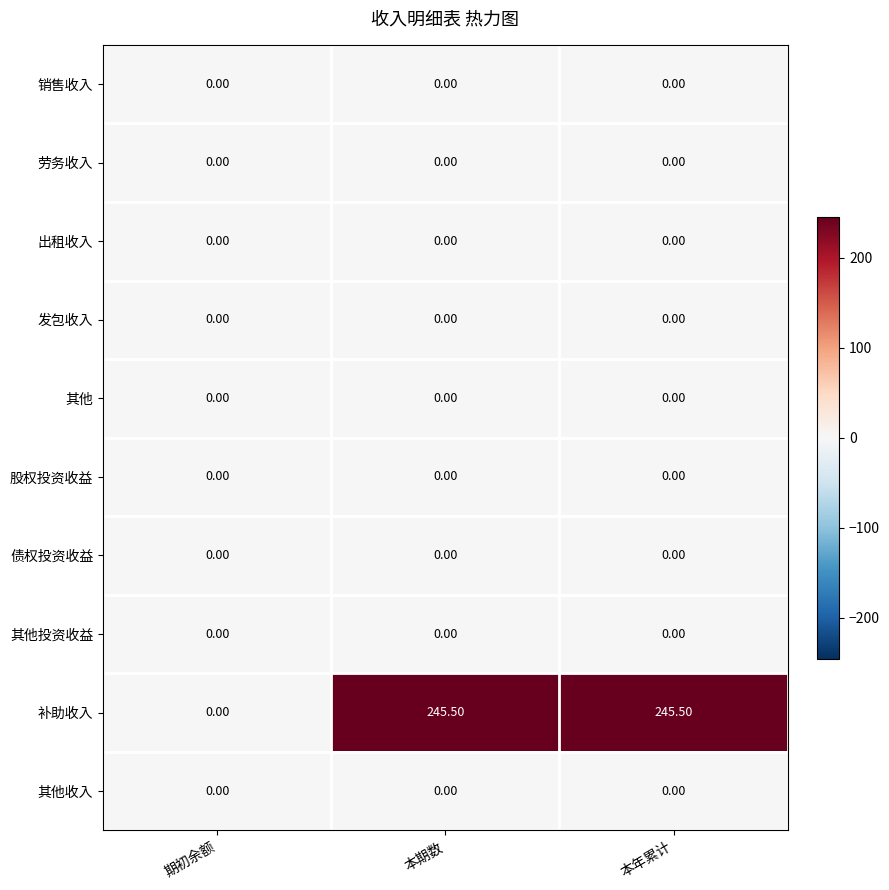

Which series changed the most between 期初余额 and 本期数?

补助收入